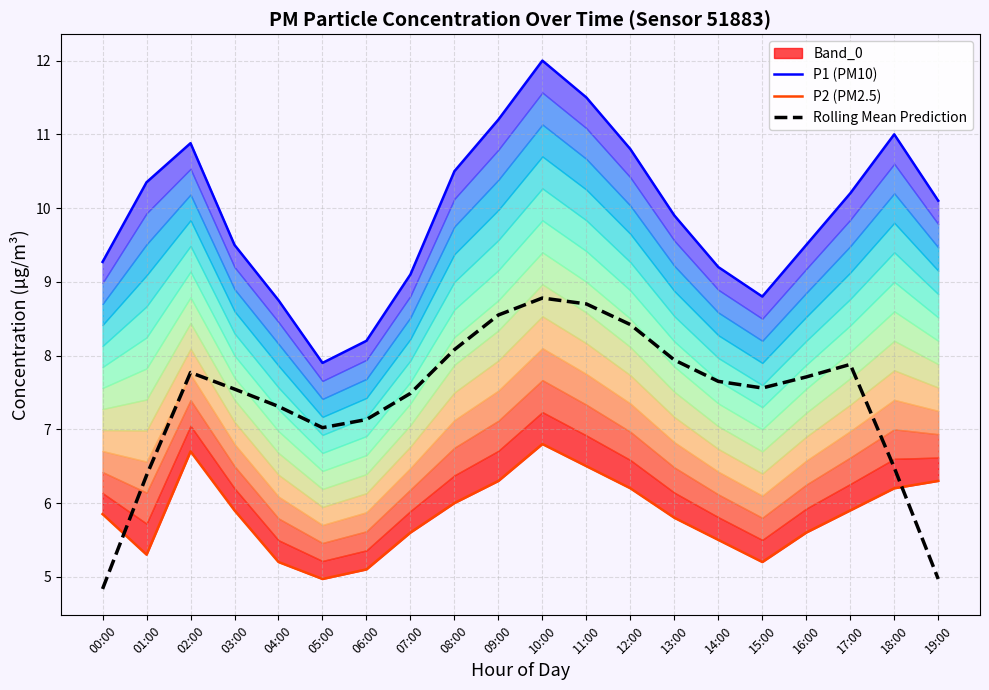

The P2 (PM2.5) series shows 6.3 at 09:00. True or false?

True